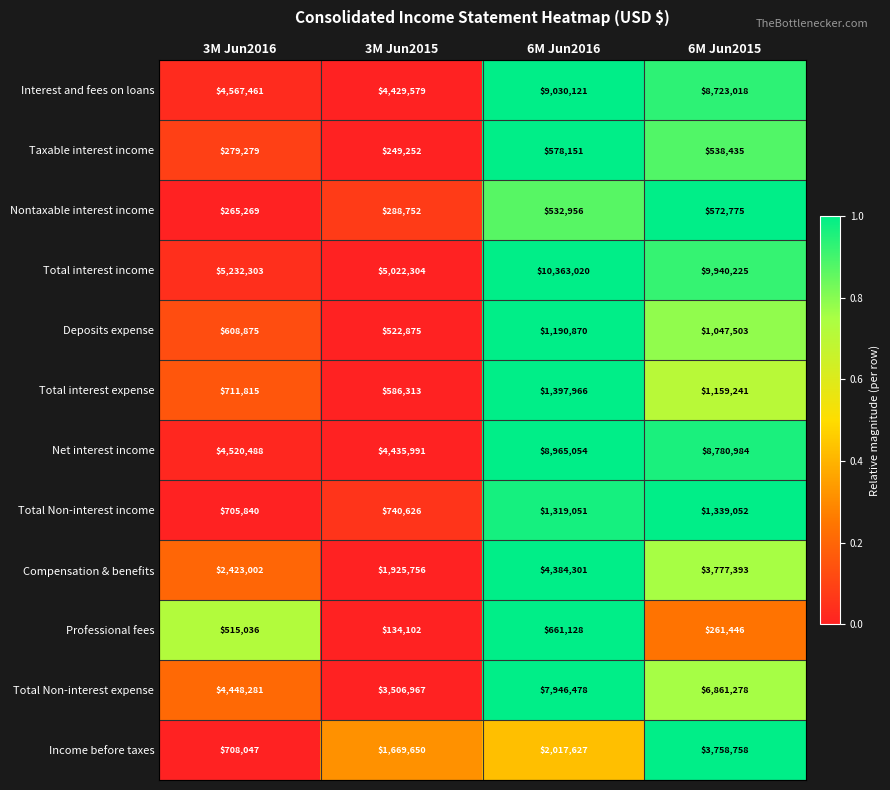

Rank the series at 6M Jun2015 from lowest to highest value.

Professional fees, Taxable interest income, Nontaxable interest income, Deposits expense, Total interest expense, Total Non-interest income, Income before taxes, Compensation & benefits, Total Non-interest expense, Interest and fees on loans, Net interest income, Total interest income